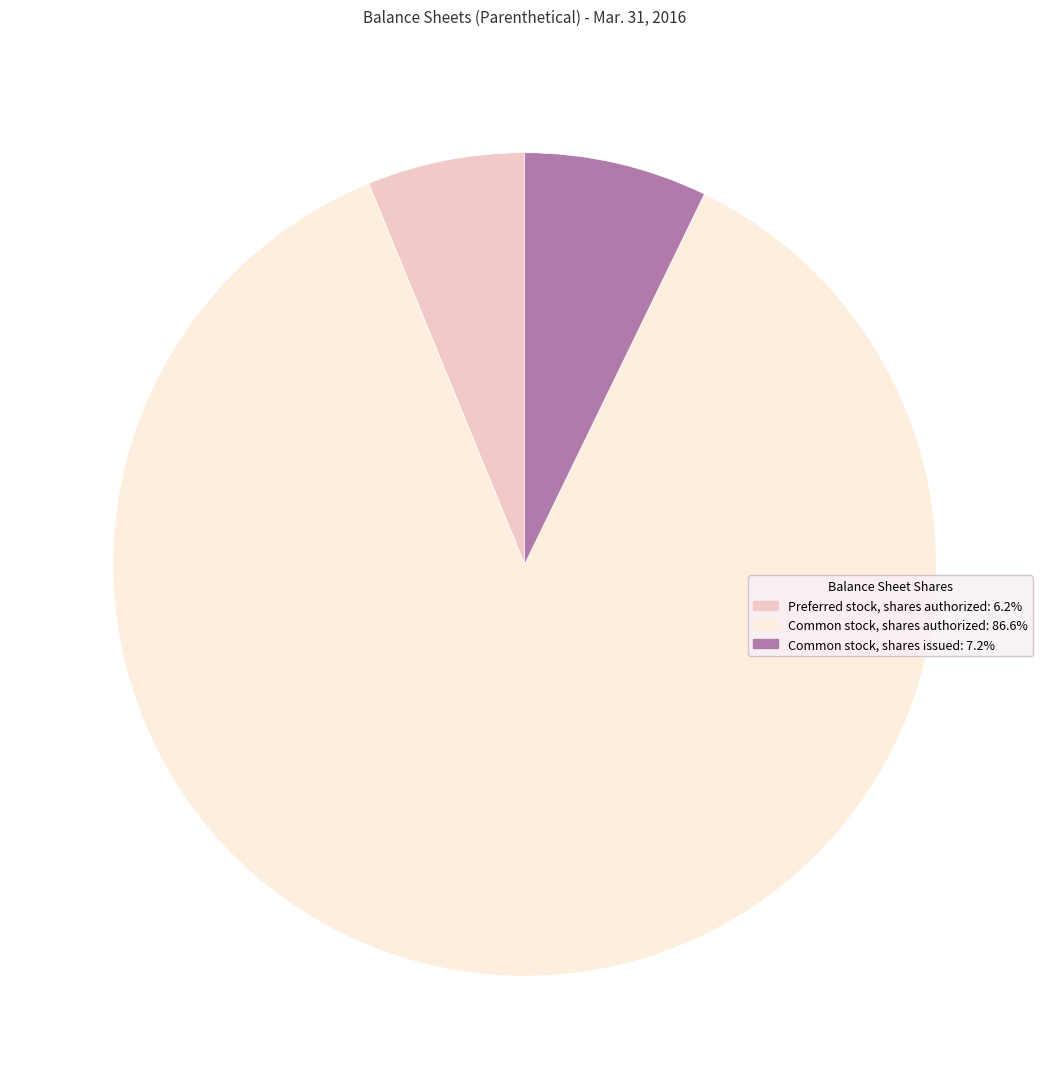

Rank the categories by value from highest to lowest.

Common stock, shares authorized, Common stock, shares issued, Preferred stock, shares authorized